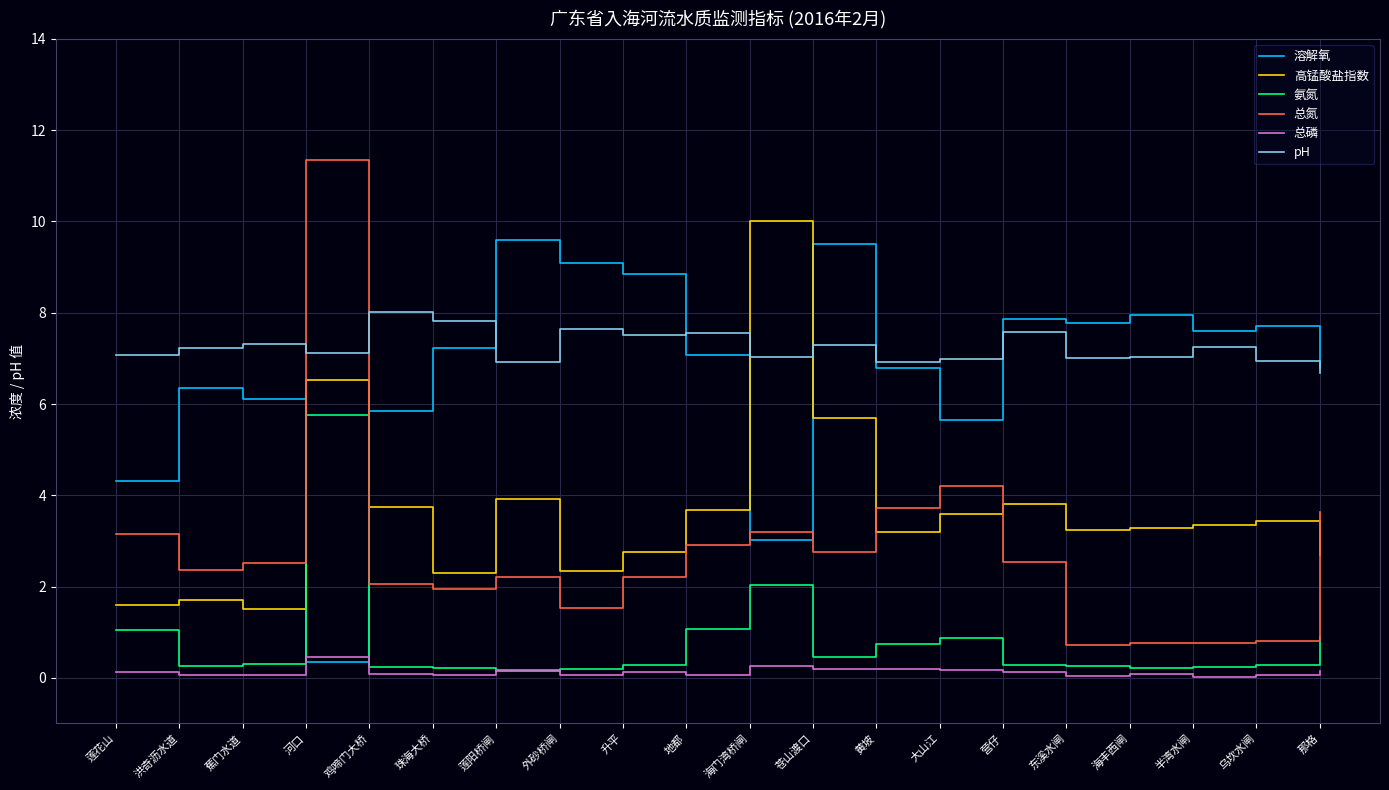

What is the total value across all series at 海丰西闸?

19.3